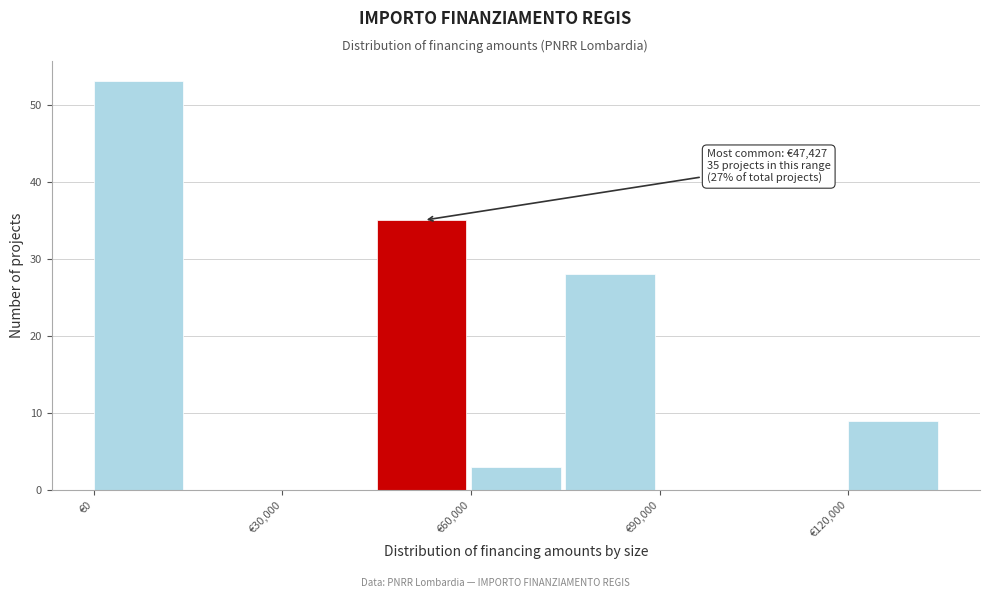

Read against the x-axis, roughly where is the centre of the tallest bar?

5000